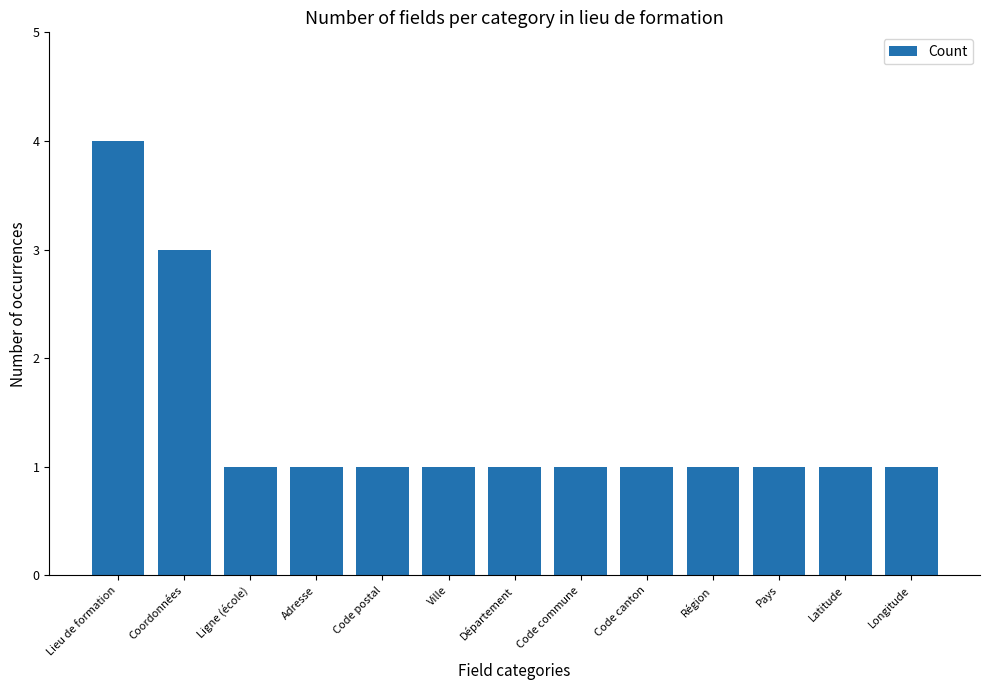

Count the number of data series in this chart.

1